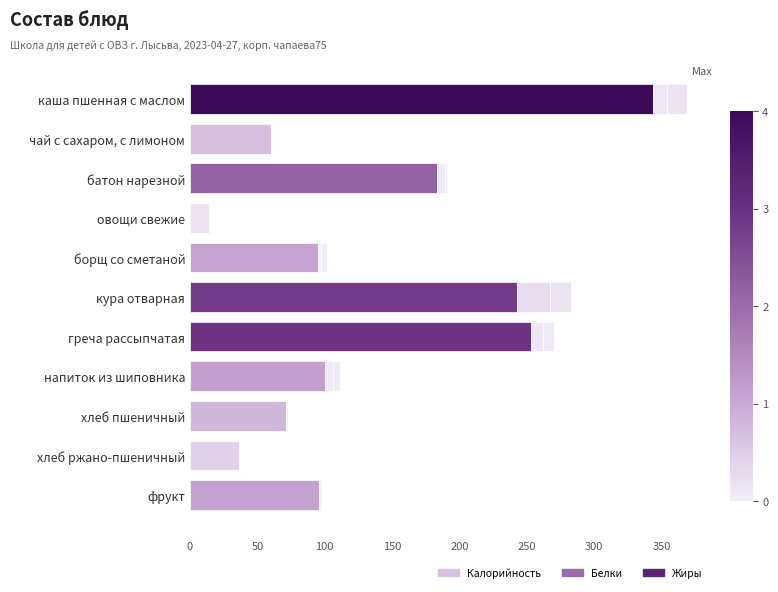

What is the difference between the maximum and minimum values in the Белки series?

24.0